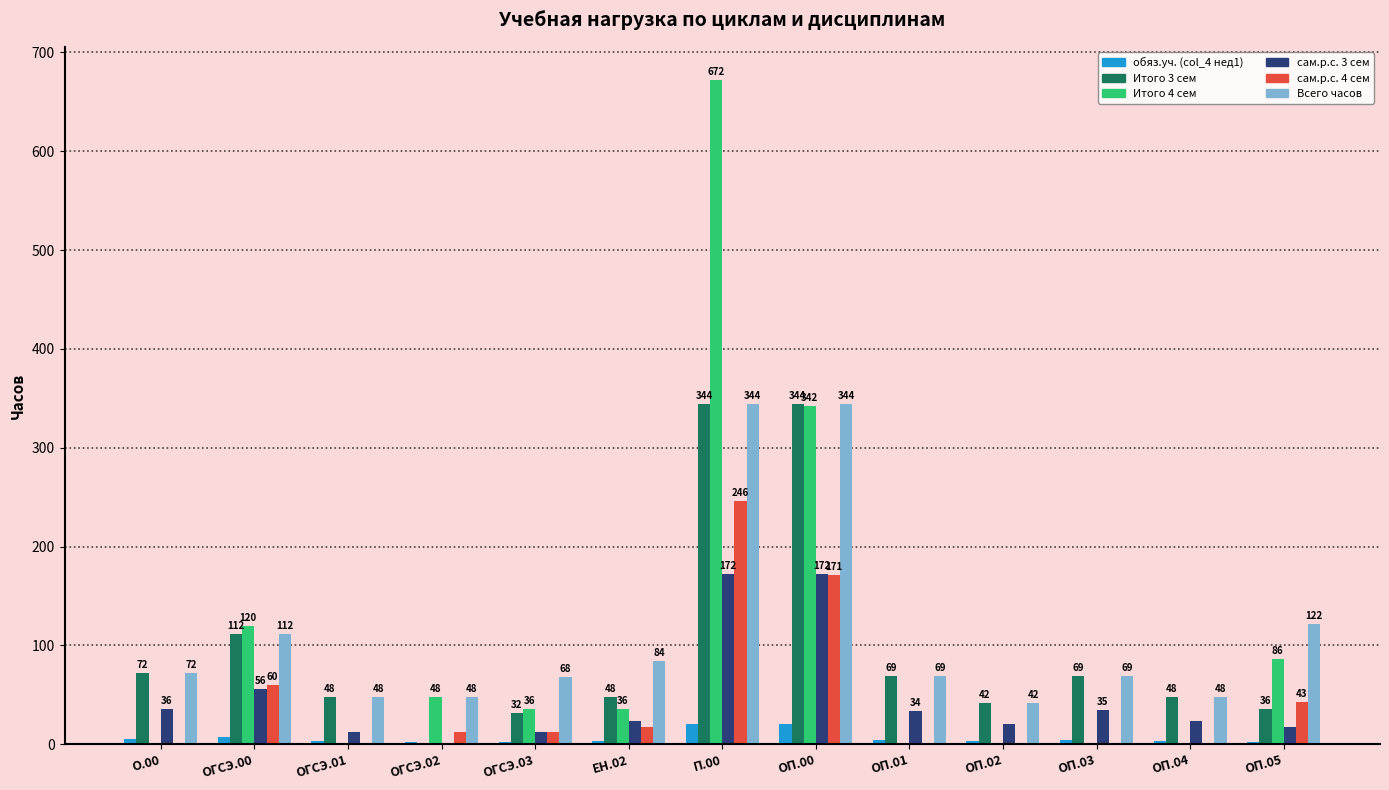

What is the sum of the Итого 3 сем values at О.00 and ЕН.02?

120